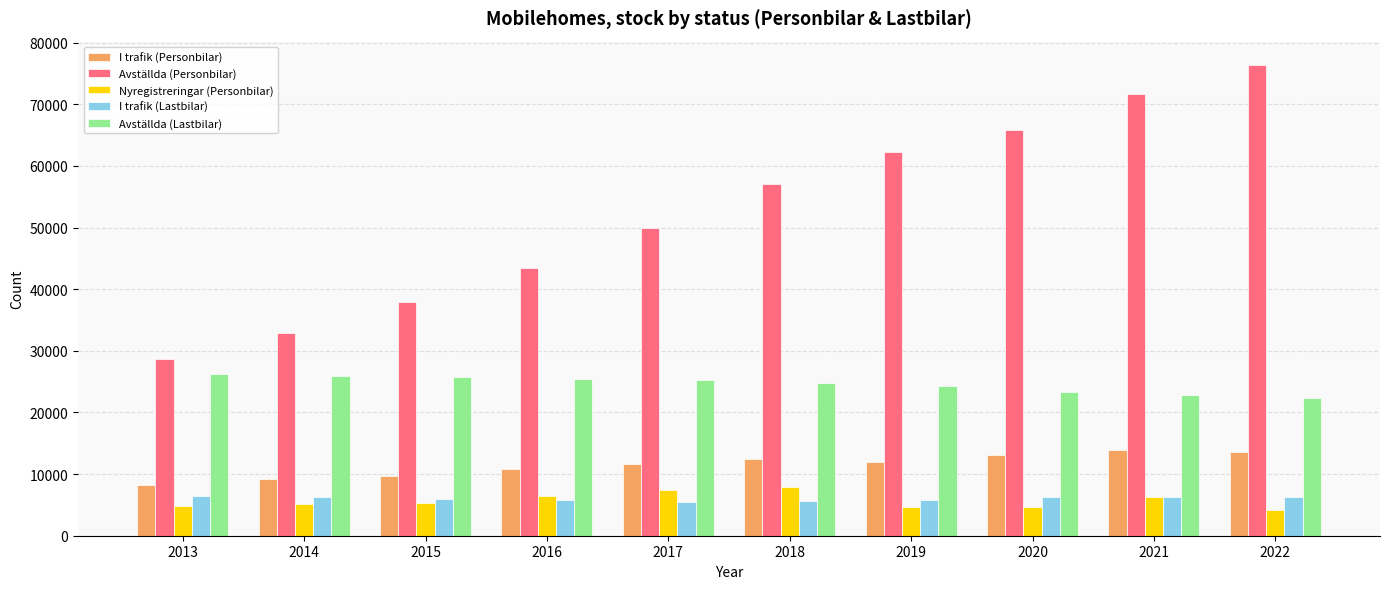

What is the sum of the Nyregistreringar (Personbilar) values at 2021 and 2018?

14180